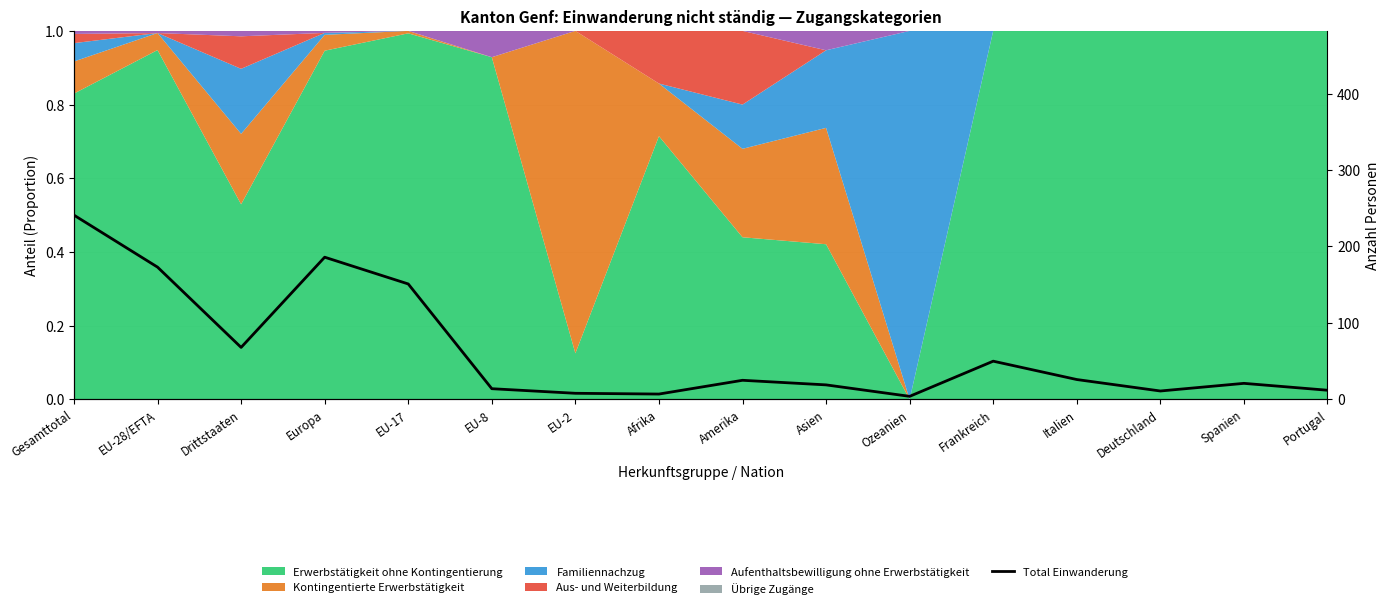

At which category does the data reach its first local valley?

Drittstaaten